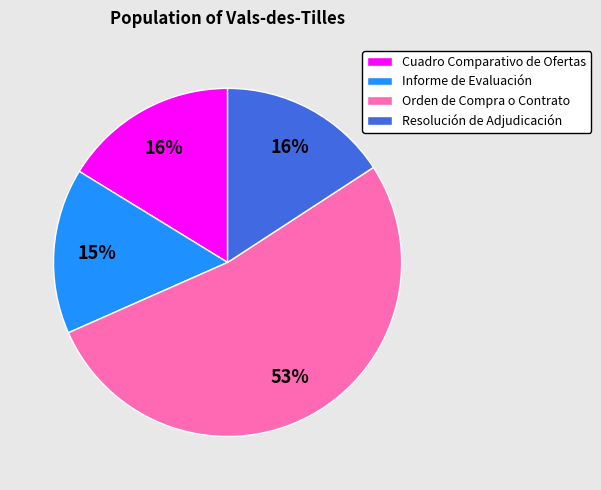

What percentage is the Orden de Compra o Contrato slice, to the nearest percent?

53%